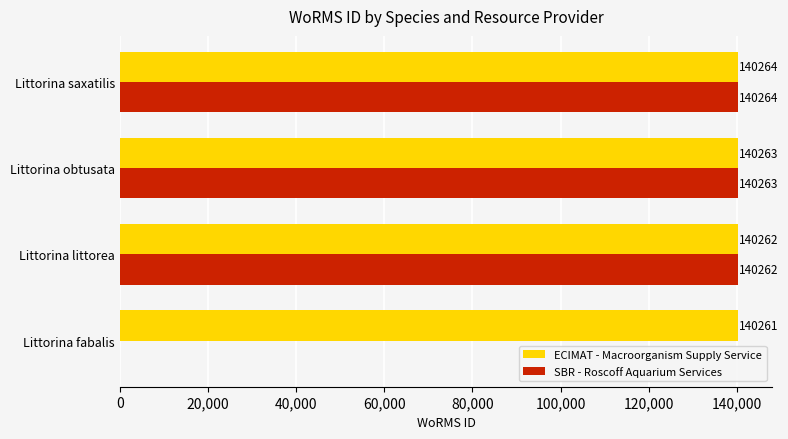

Between Littorina fabalis and Littorina obtusata, which series saw the biggest shift?

SBR - Roscoff Aquarium Services